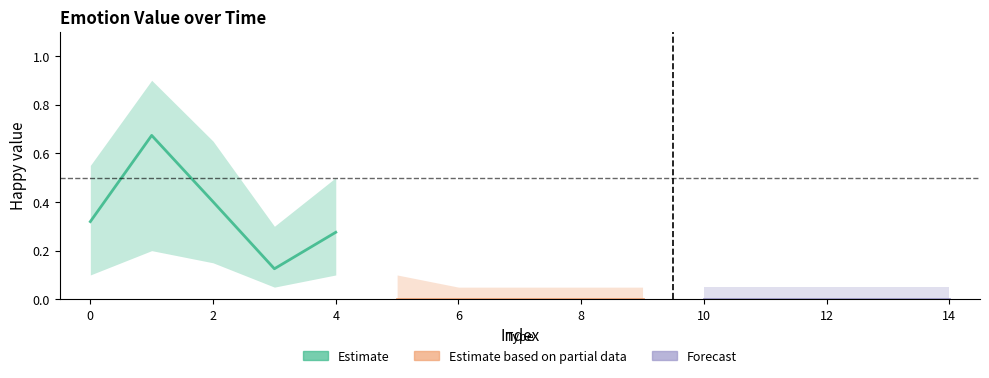

What are all the series names shown in the legend?

Estimate, Estimate based on partial data, Forecast